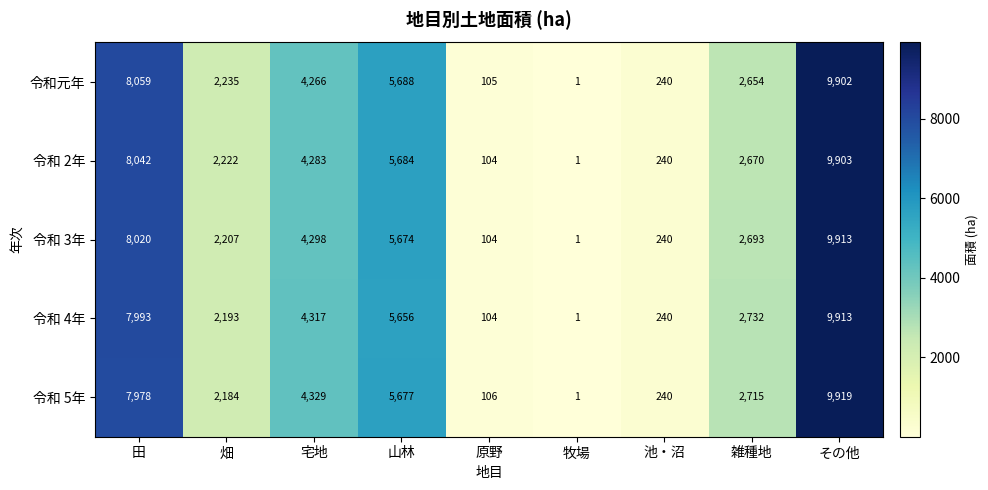

At which label does 令和 3年 first exceed 2693?

田